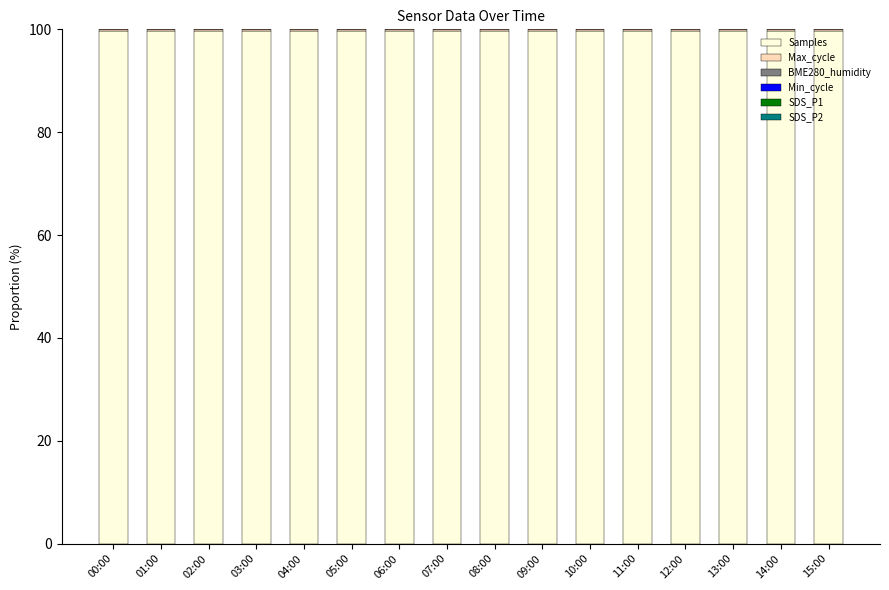

What is the maximum value for Samples?

99.6